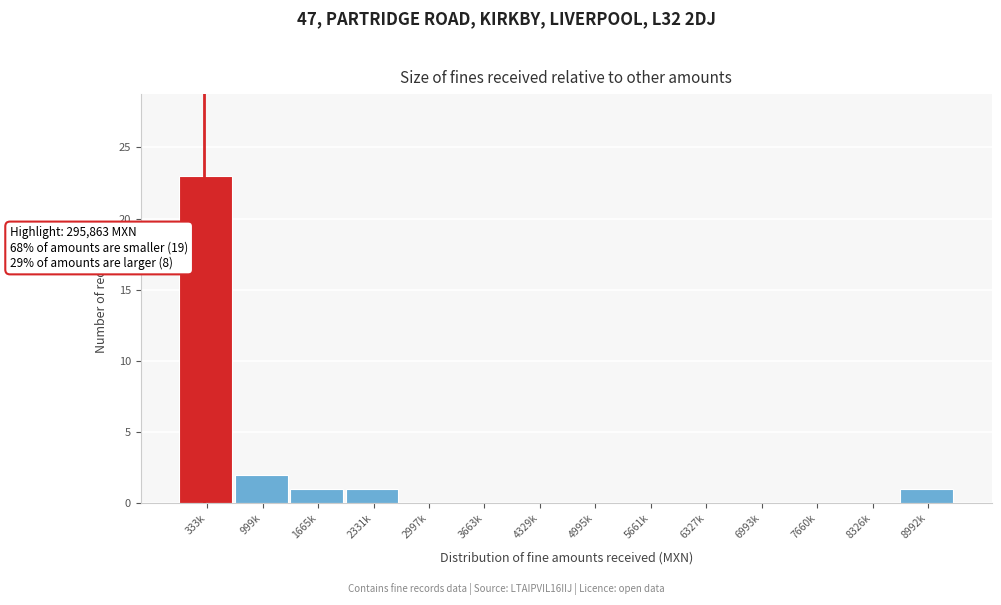

Reading left to right, extract all data points from this chart.

333k=23	999k=2	1665k=1	2331k=1	2997k=0	3663k=0	4329k=0	4995k=0	5661k=0	6327k=0	6993k=0	7660k=0	8326k=0	8992k=1